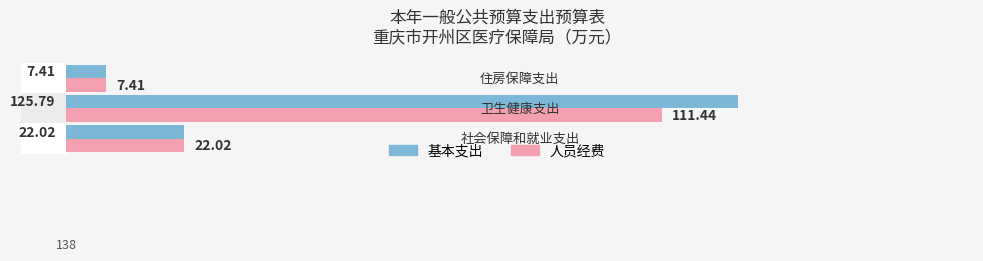

How many bars are there in total?

6